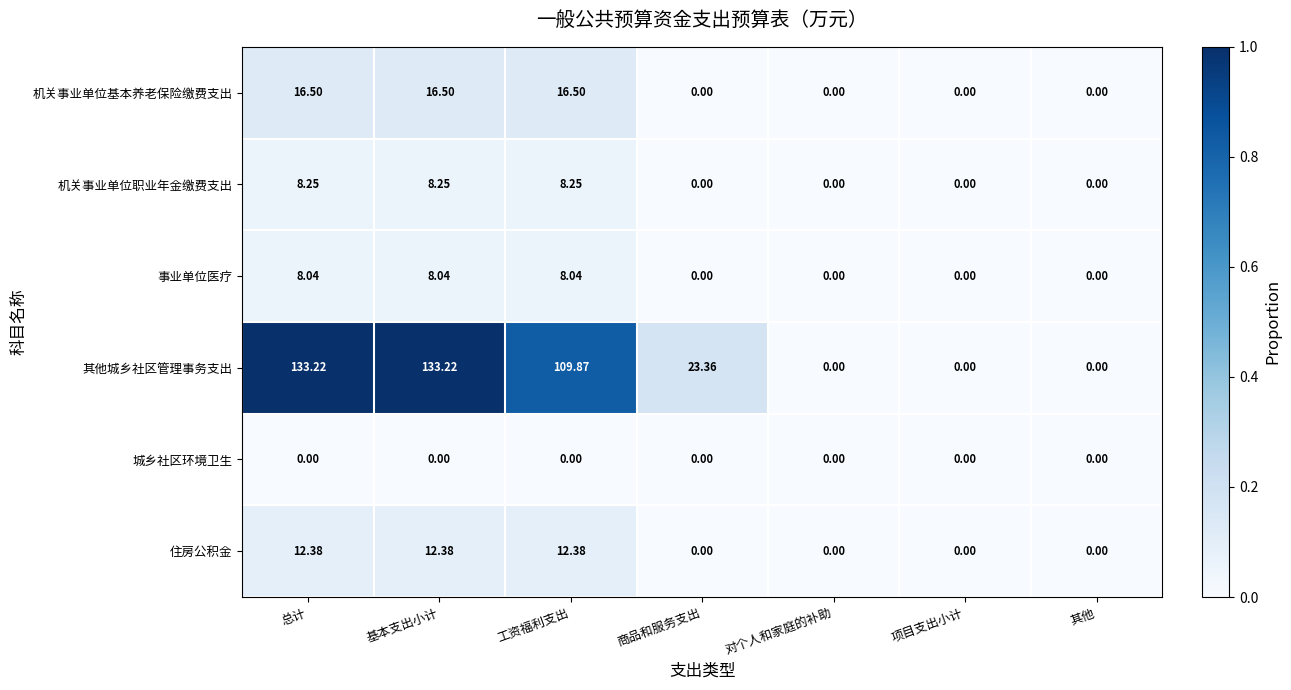

Which series has the largest total across all categories?

其他城乡社区管理事务支出